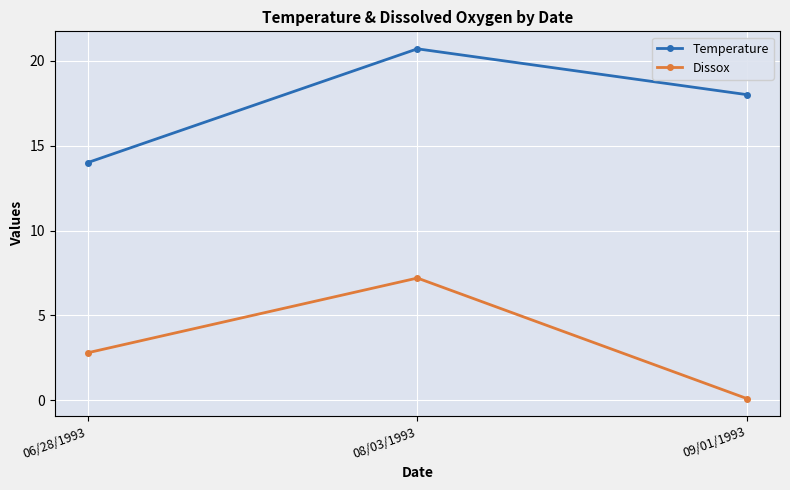

The Temperature series shows 18.0 at 09/01/1993. True or false?

True